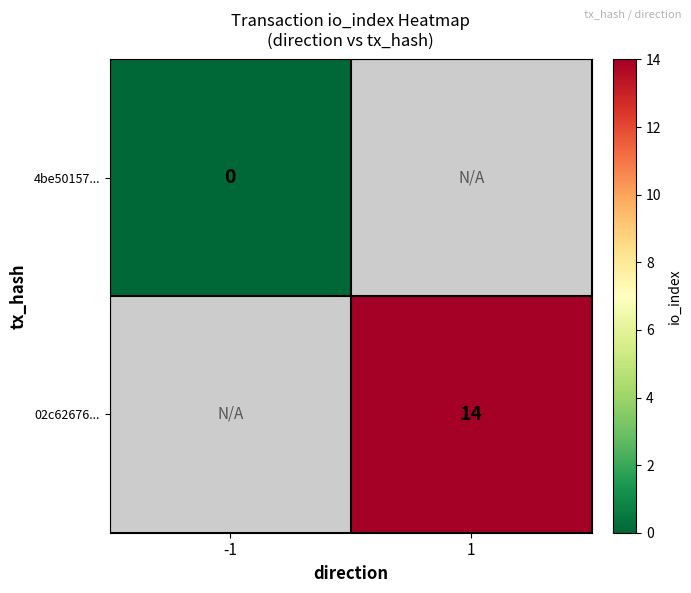

List the labels in order of 4be50157... value, largest first.

-1, 1